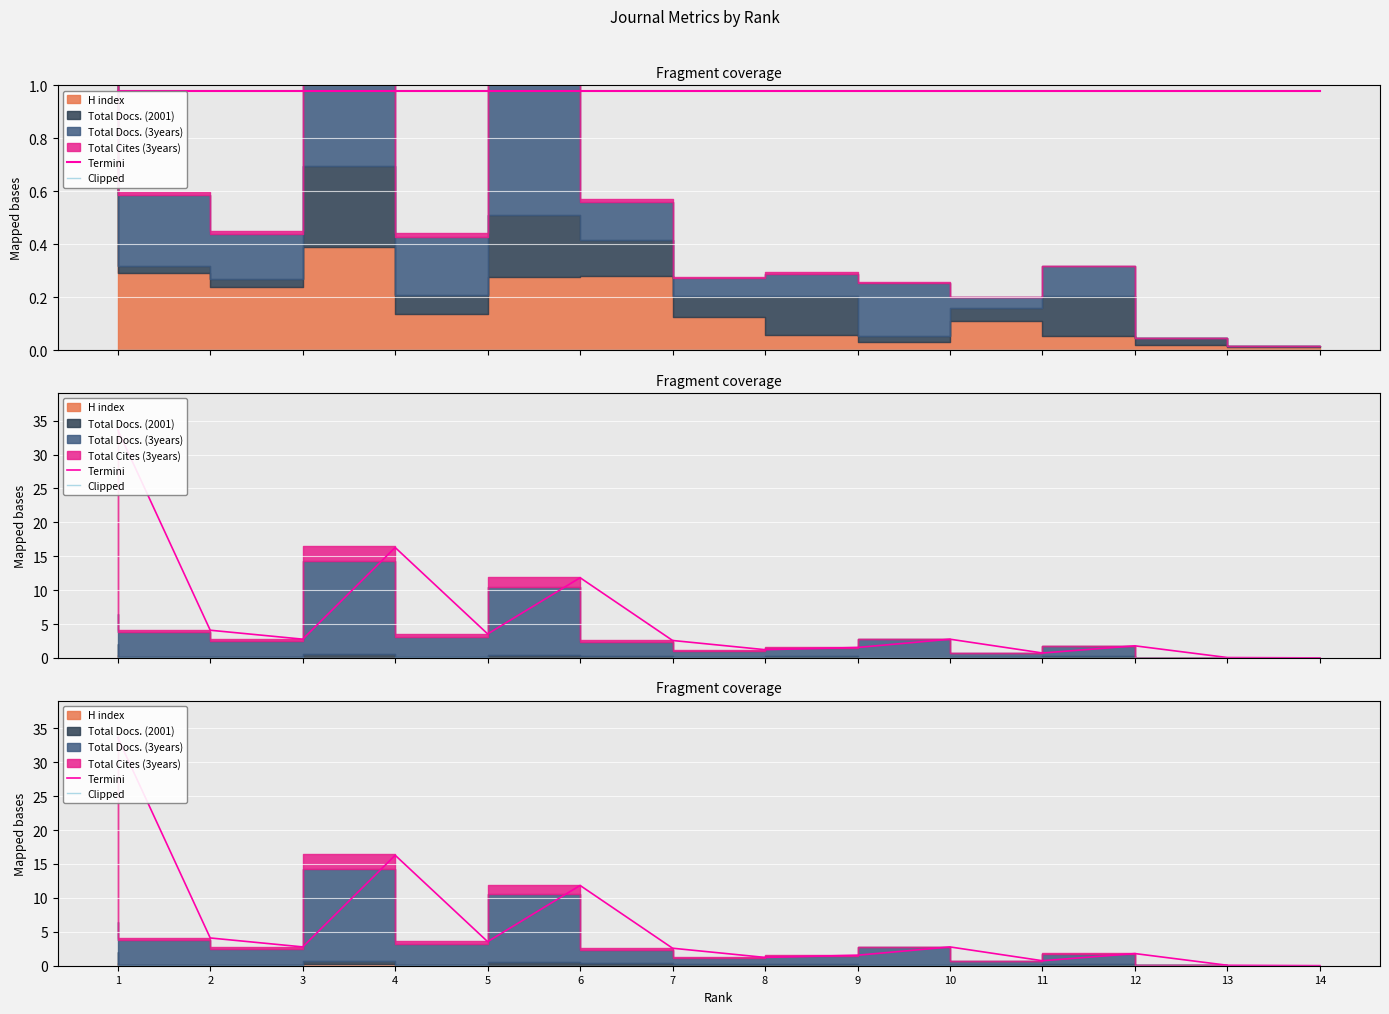

What is the value of the Termini point at the 4th from the left?

16.3